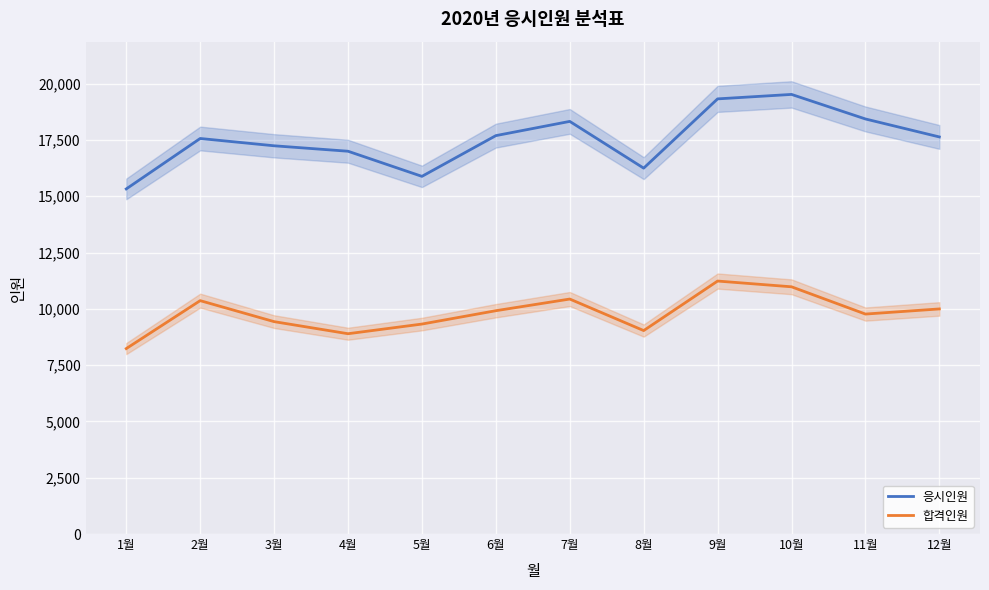

How many interior local valleys does the 응시인원 series have?

2